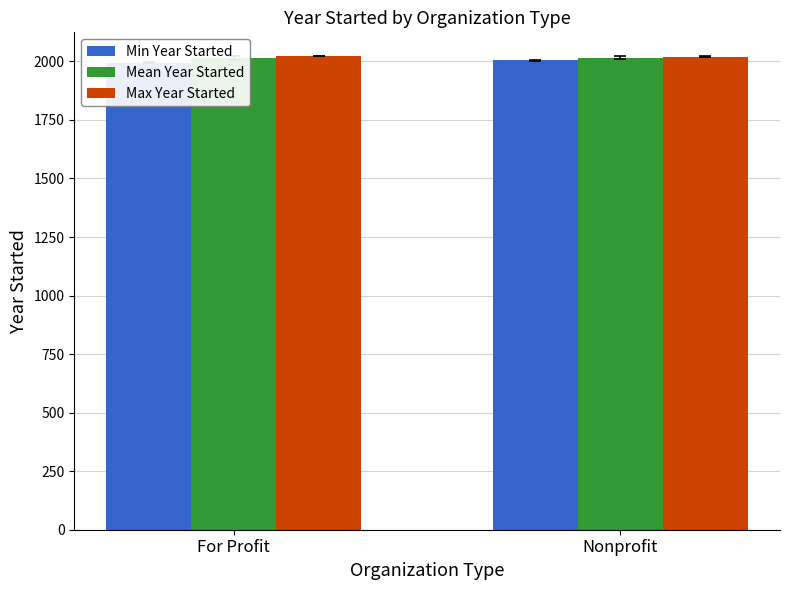

Which series changed the most between For Profit and Nonprofit?

Min Year Started